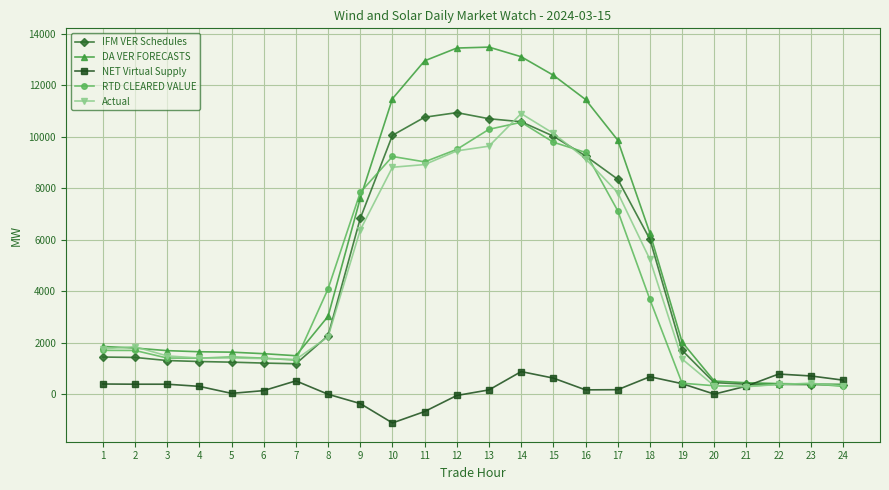

What is the value of the RTD CLEARED VALUE point at the 3rd from the left?

1411.9